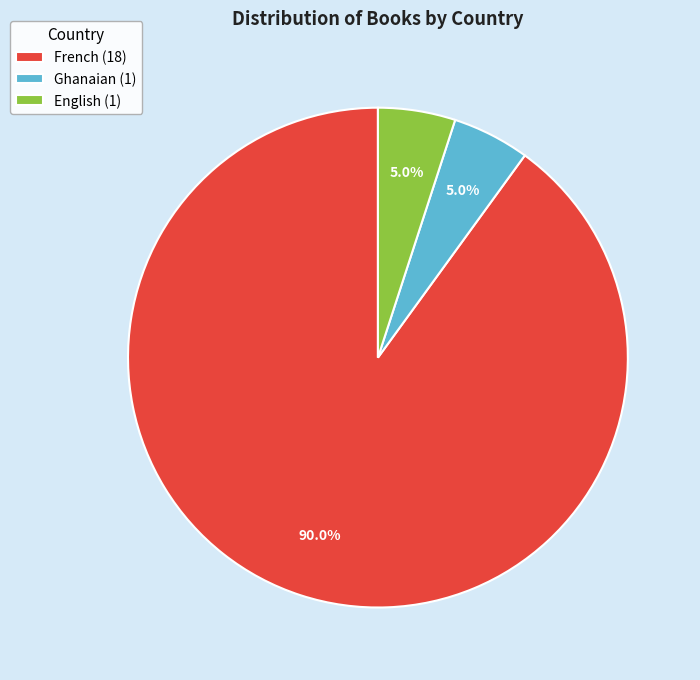

Count the number of slices in the pie.

3